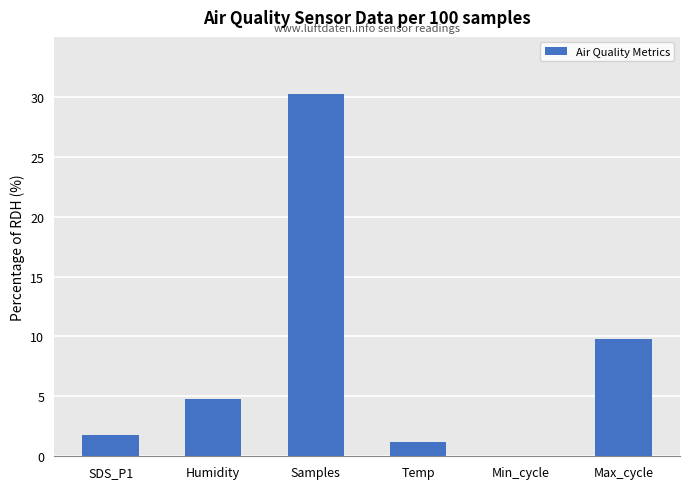

Count the number of categories in the chart.

6